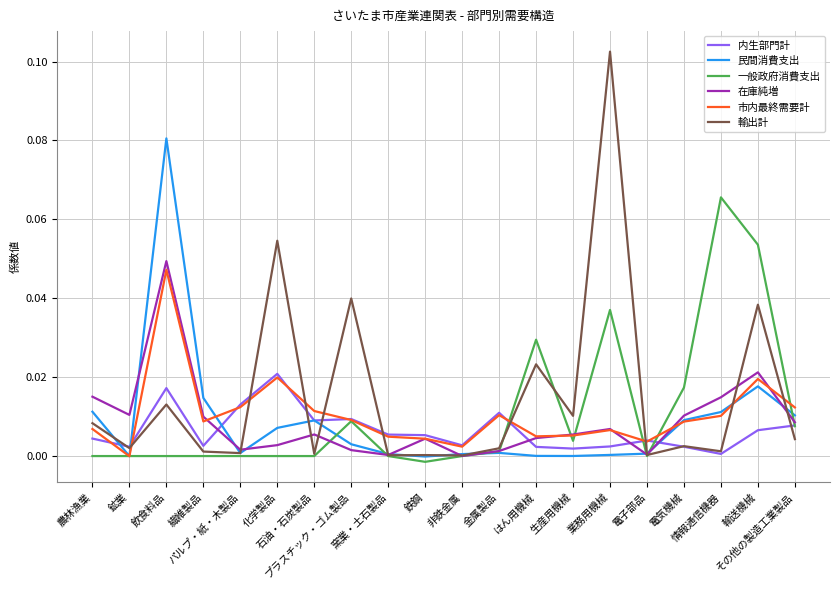

Which series has the widest spread of values?

輸出計